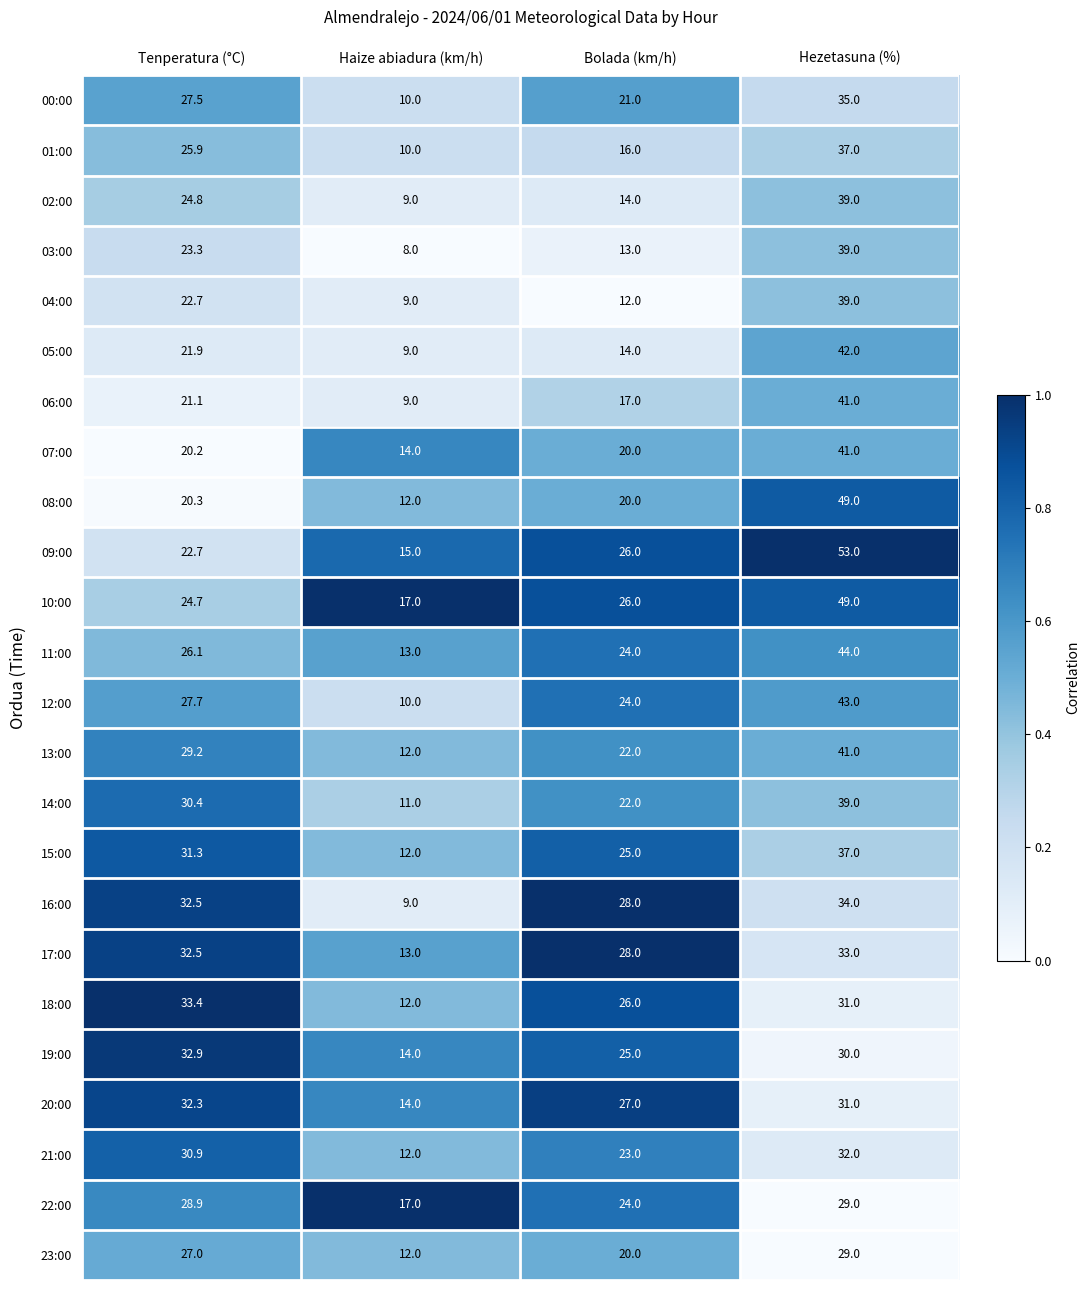

At which category does the chart reach its peak across all series?

Hezetasuna (%)